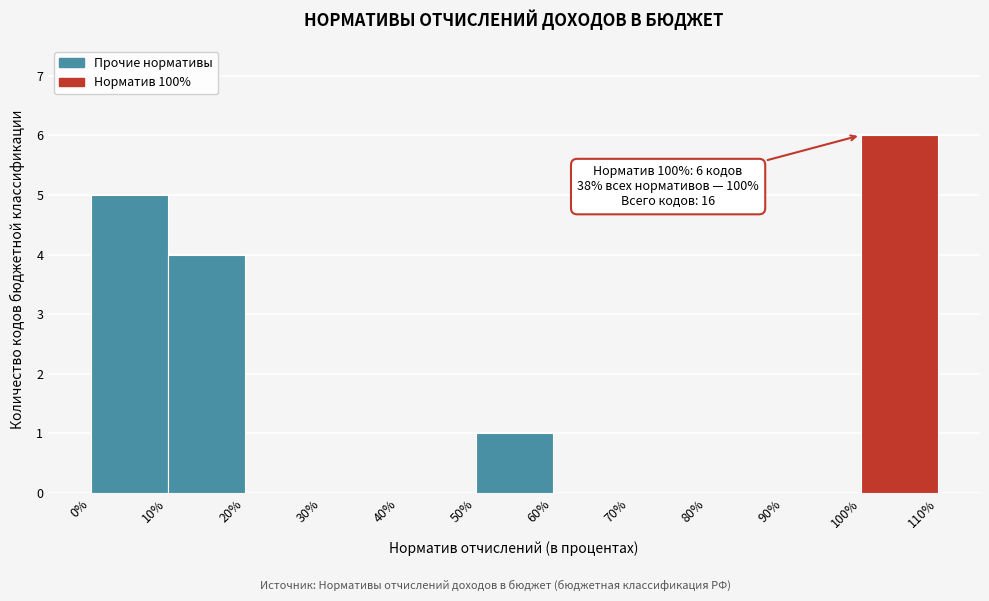

Which range on the x-axis has the tallest bar?

100% to 110%